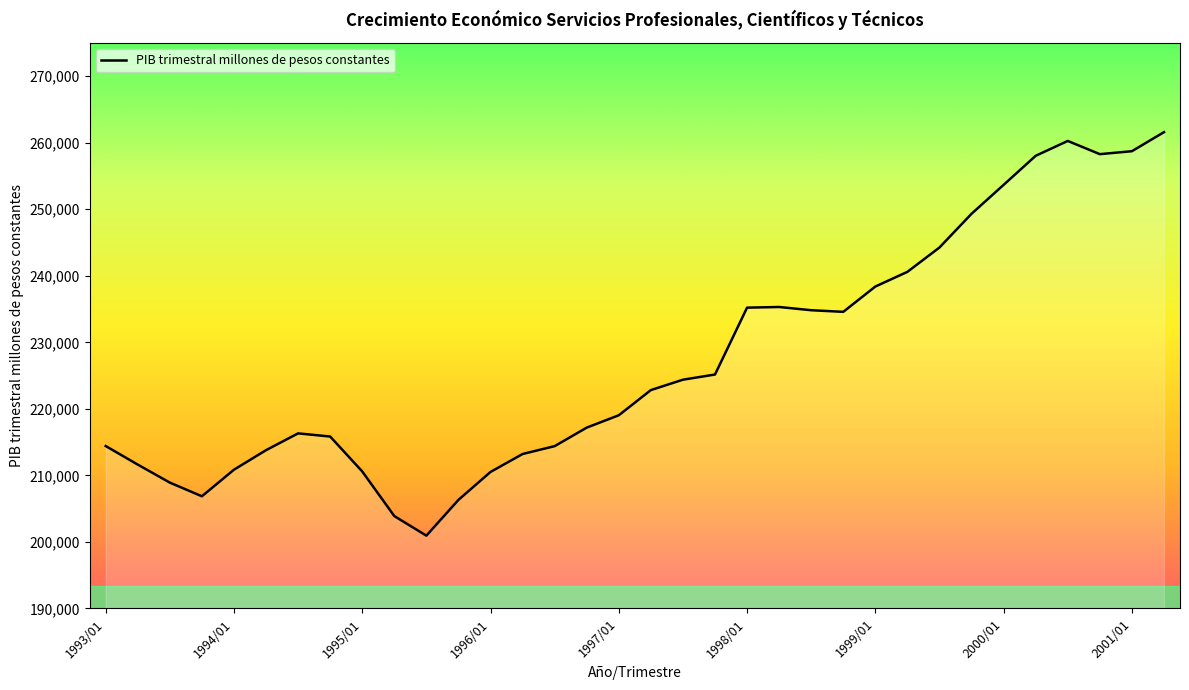

What is the difference between the maximum and minimum values?

60662.3